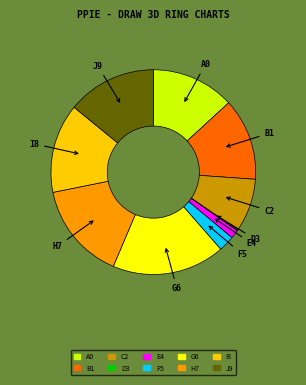

Is there a majority slice in this chart?

No